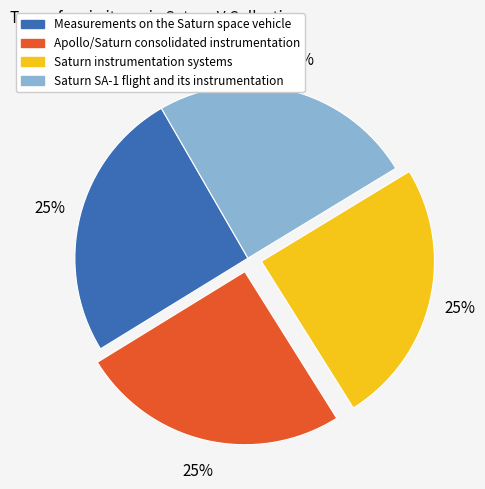

To the nearest percent, what percentage of the pie is Saturn SA-1 flight and its instrumentation?

25%